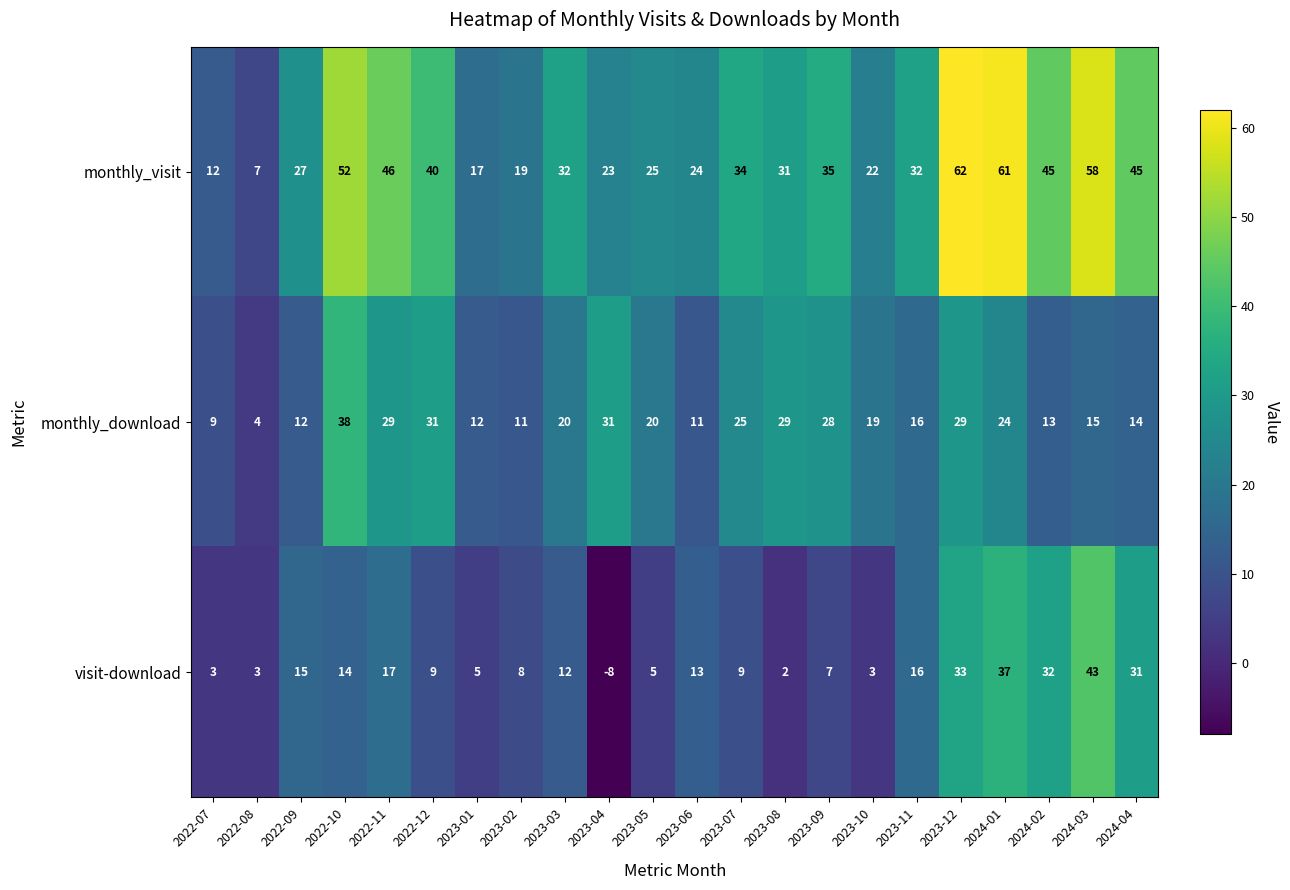

What is the sum of the visit-download values at 2023-05 and 2023-10?

8